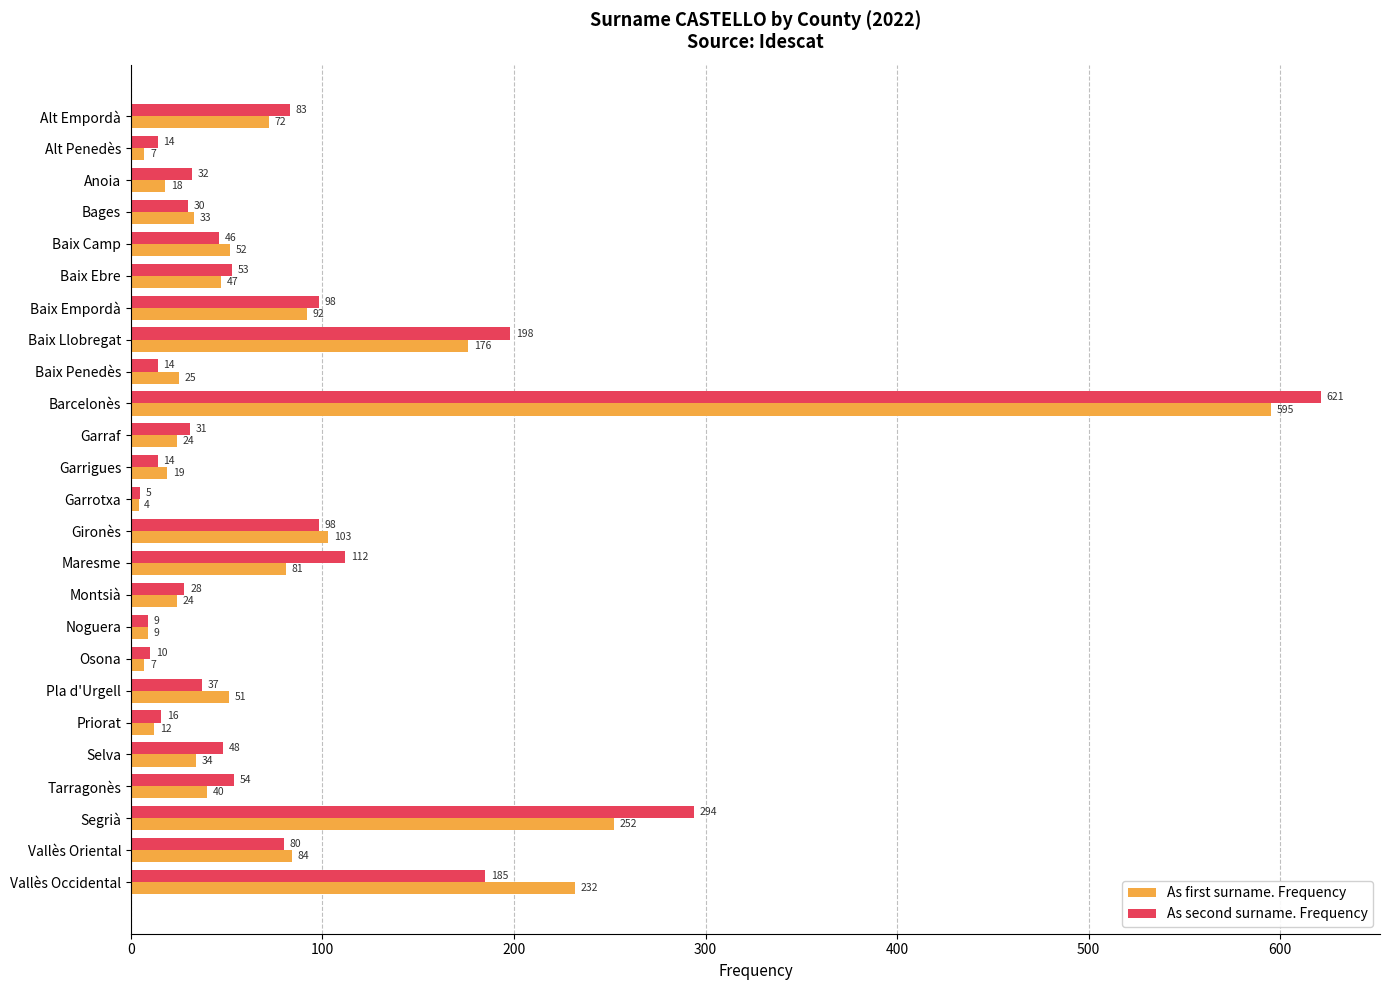

Is it true that As first surname. Frequency equals 72 at Alt Empordà?

True